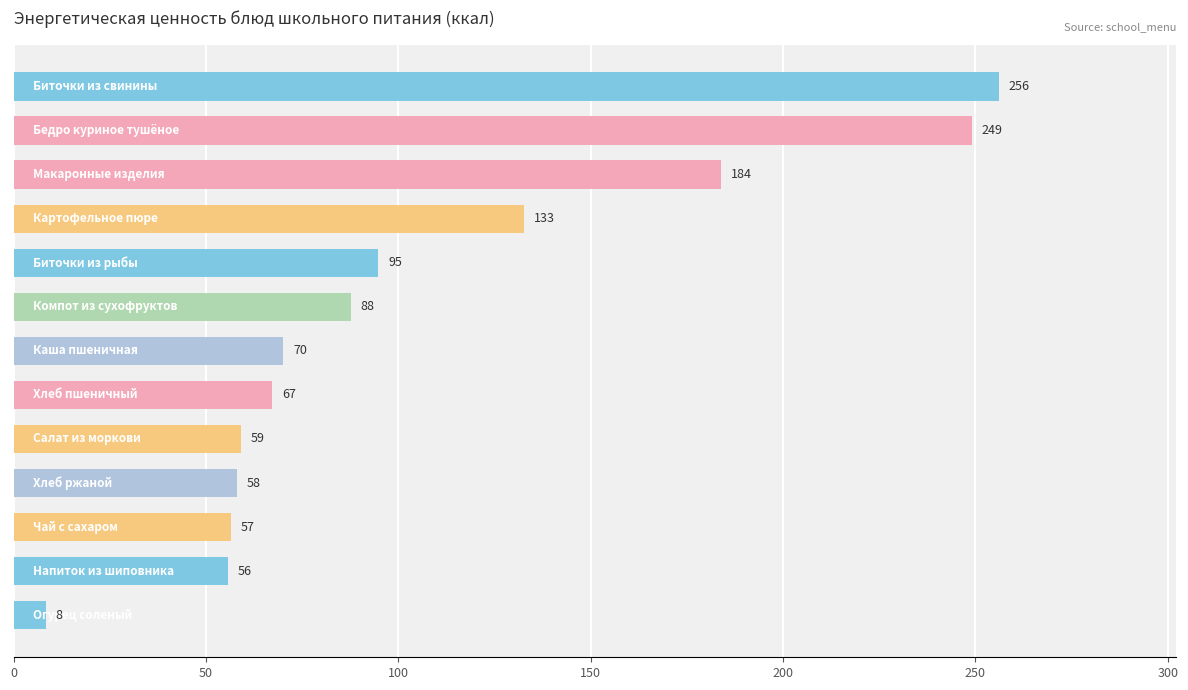

What is the average value?

106.1